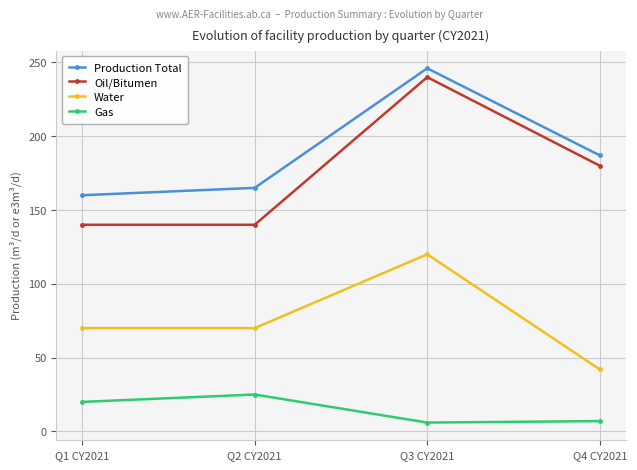

True or false: Water and Production Total cross at least once.

False